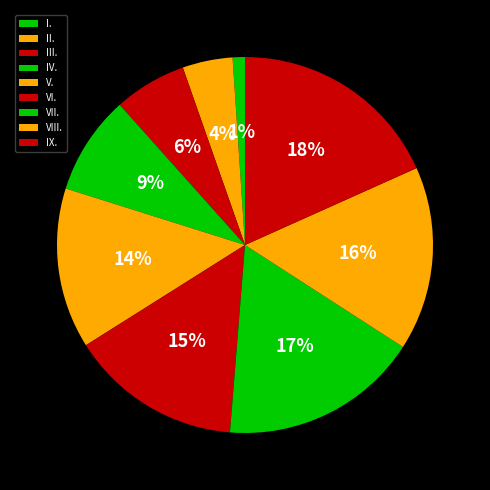

Which slice is the largest?

IX.